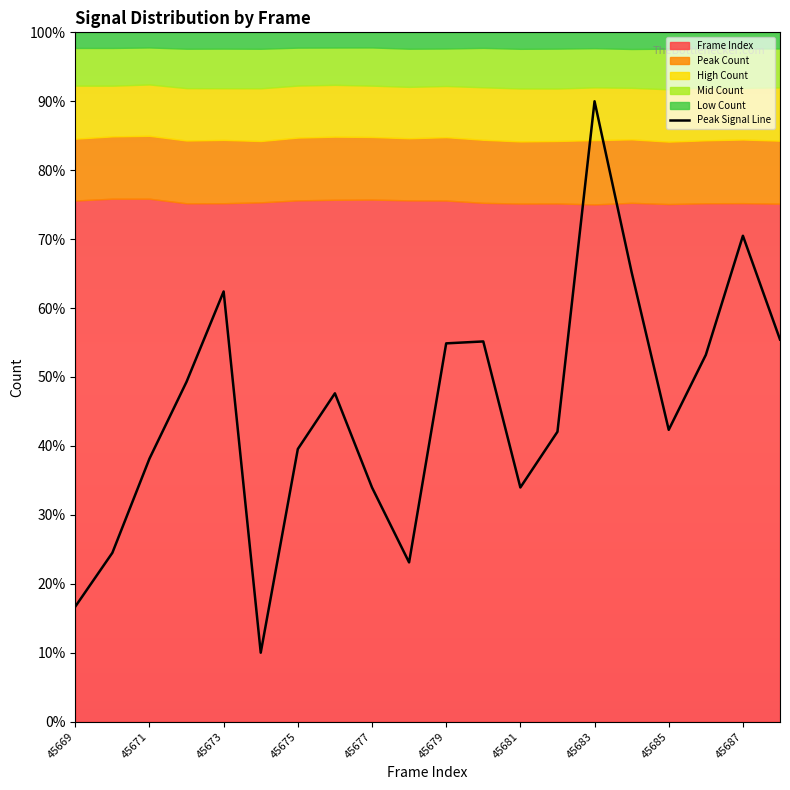

The value of Peak Signal Line at 45671 is 64.0. True or false?

False